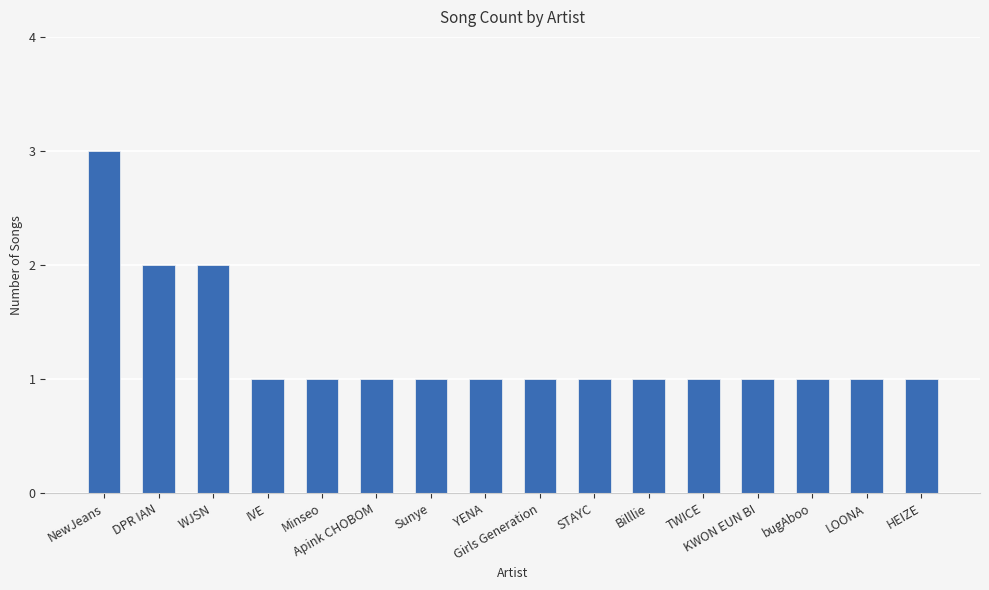

How many categories are shown in the chart?

16